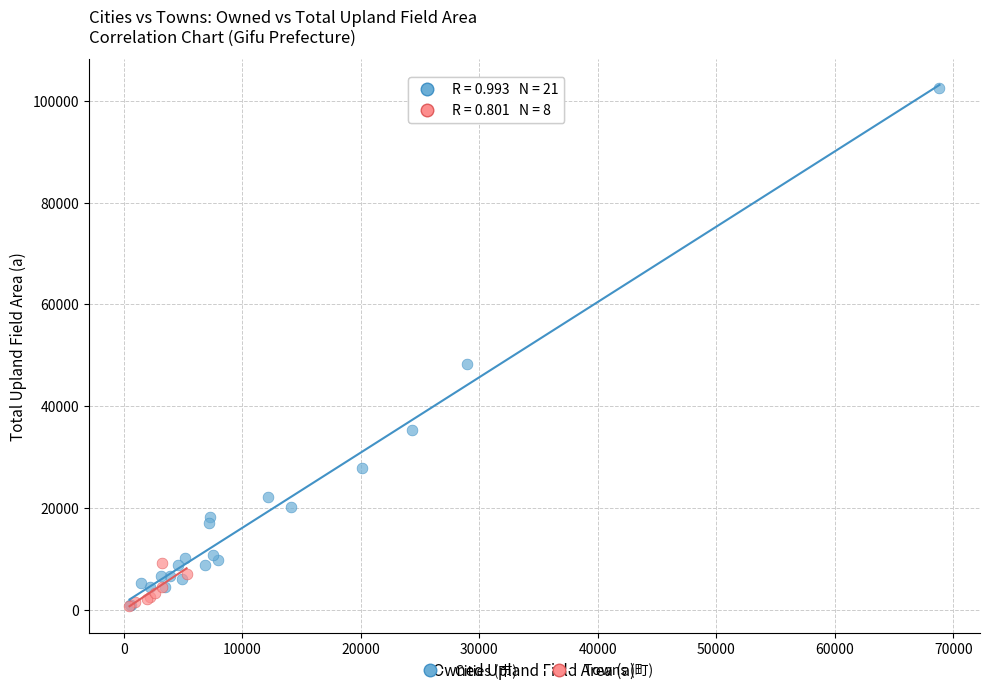

Which series has the largest Y range (max minus min)?

Cities (市)